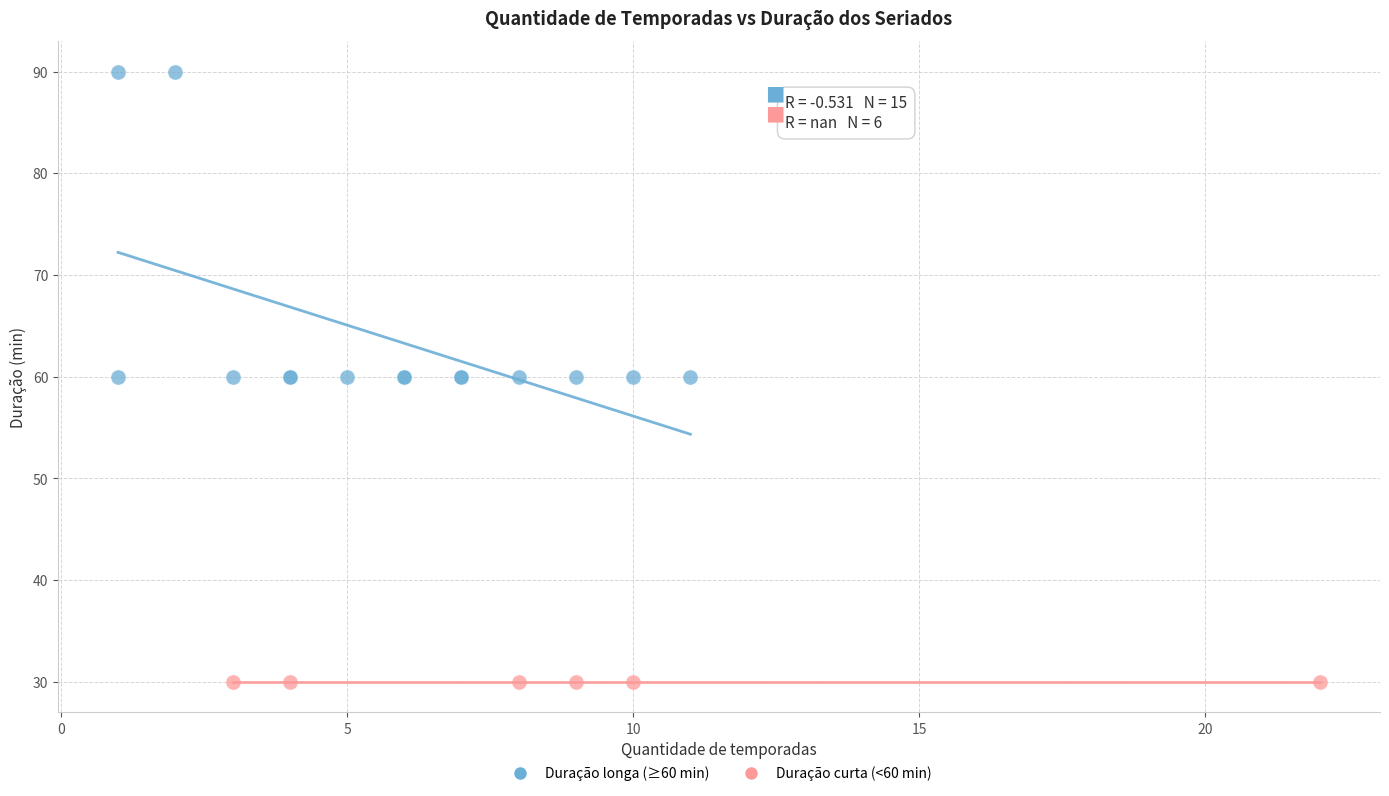

Which series contains the lowest Y value?

Duração curta (<60 min)